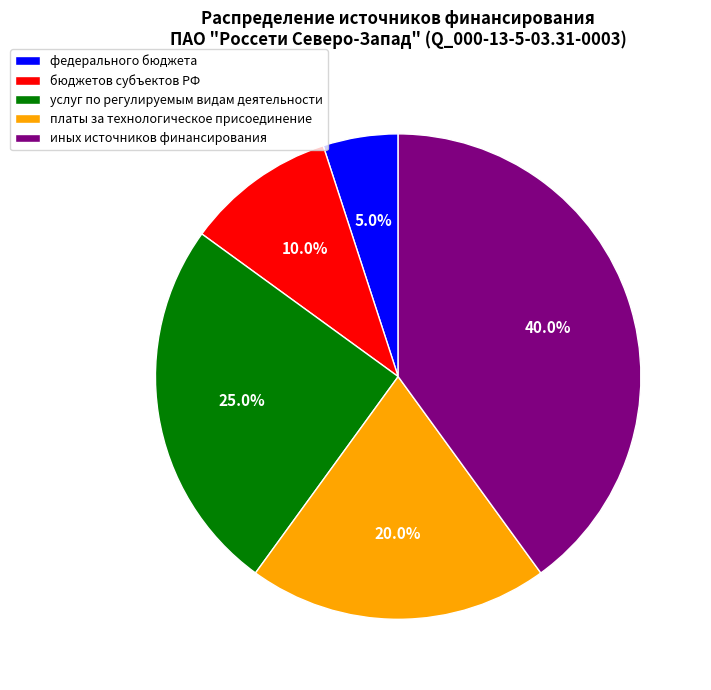

The иных источников финансирования slice represents 99% of the pie. True or false?

False